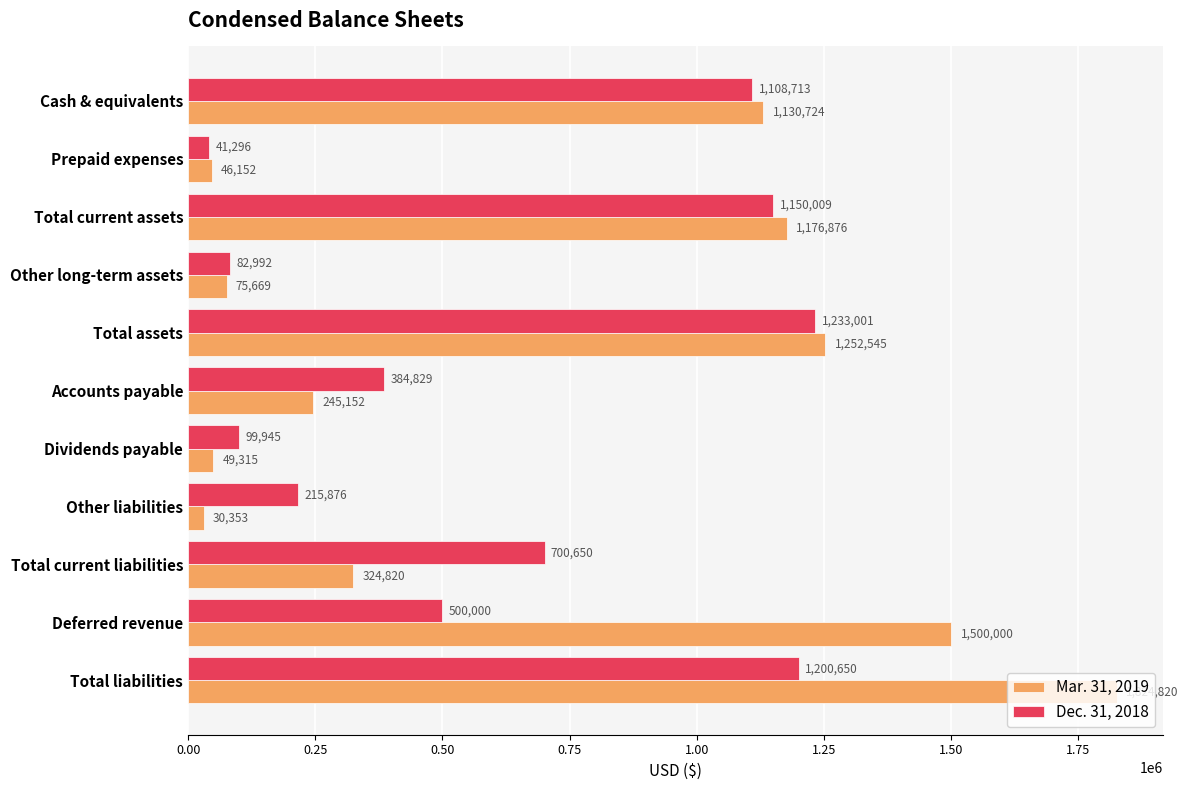

At which category is the sum across all series the highest?

Total liabilities